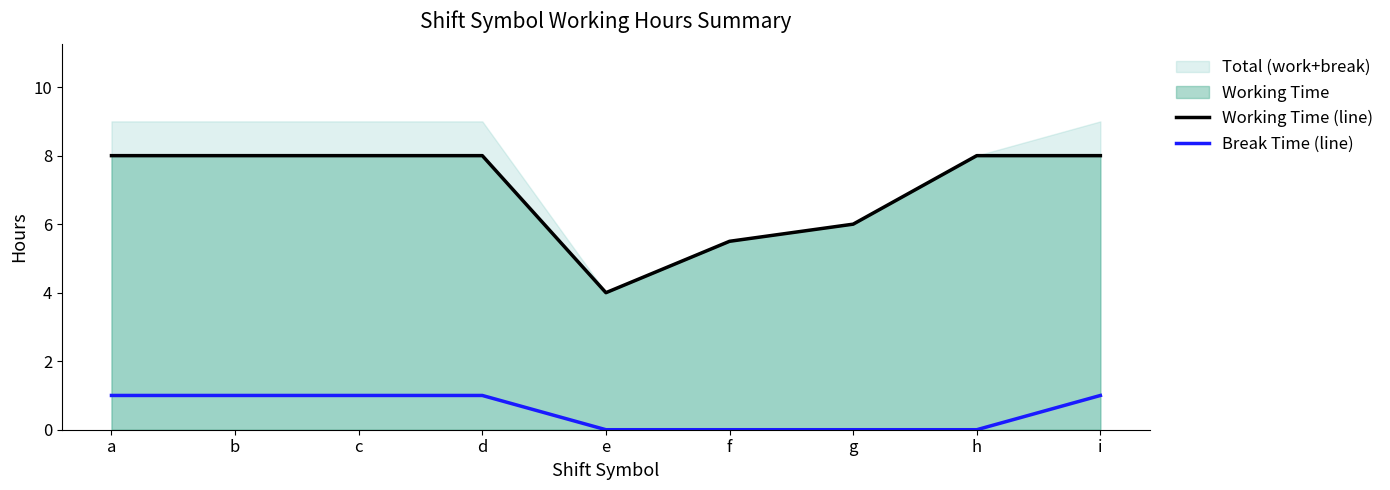

Between d and e, which is larger?

d